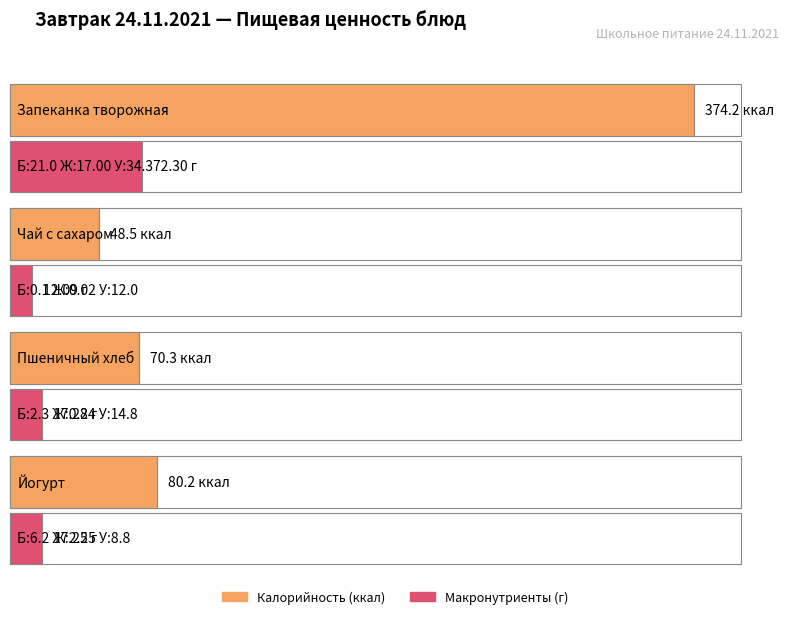

Reading left to right, transcribe all the data shown in this chart.

Калорийность: 374.2	48.5	70.3	80.2
Белки: 21.0	0.1	2.3	6.2
Жиры: 17.0	0.0	0.2	2.2
Углеводы: 34.3	12.0	14.8	8.8